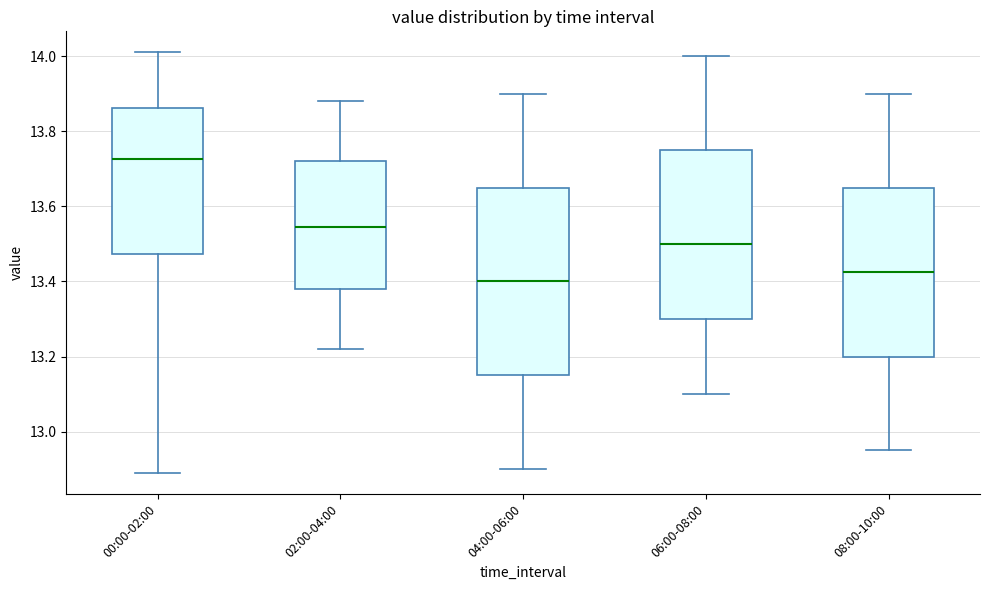

Which box has the lowest median line?

04:00-06:00